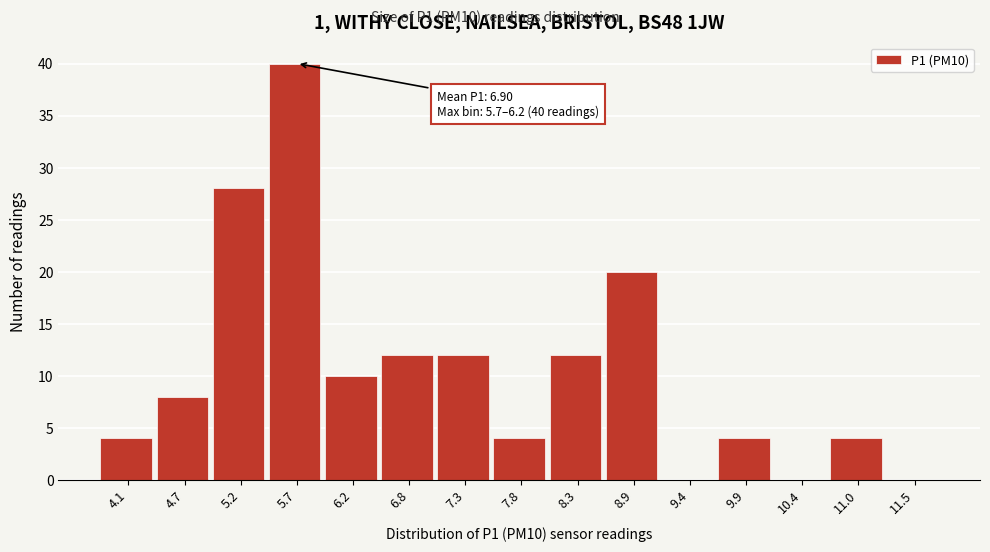

Reading left to right, transcribe all the data shown in this chart.

4.1=4	4.7=8	5.2=28	5.7=40	6.2=10	6.8=12	7.3=12	7.8=4	8.3=12	8.9=20	9.4=0	9.9=4	10.4=0	11.0=4	11.5=0